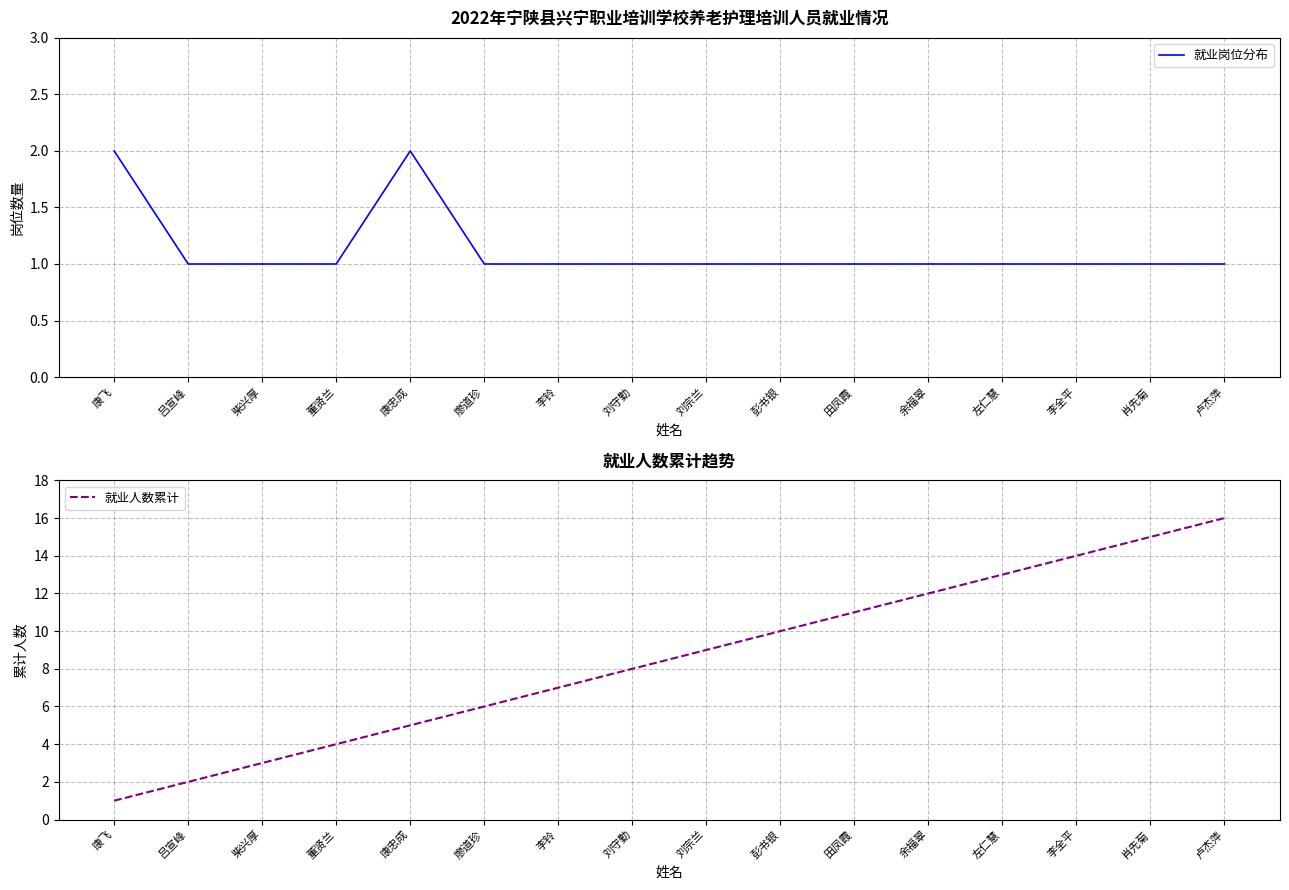

What is the total value across all series at 田凤霞?

12